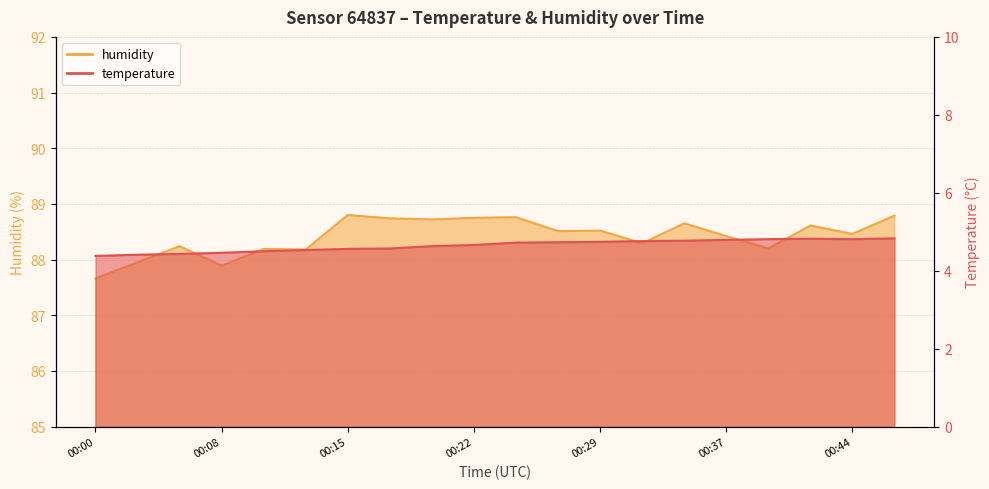

At how many categories does at least one series exceed 72?

20